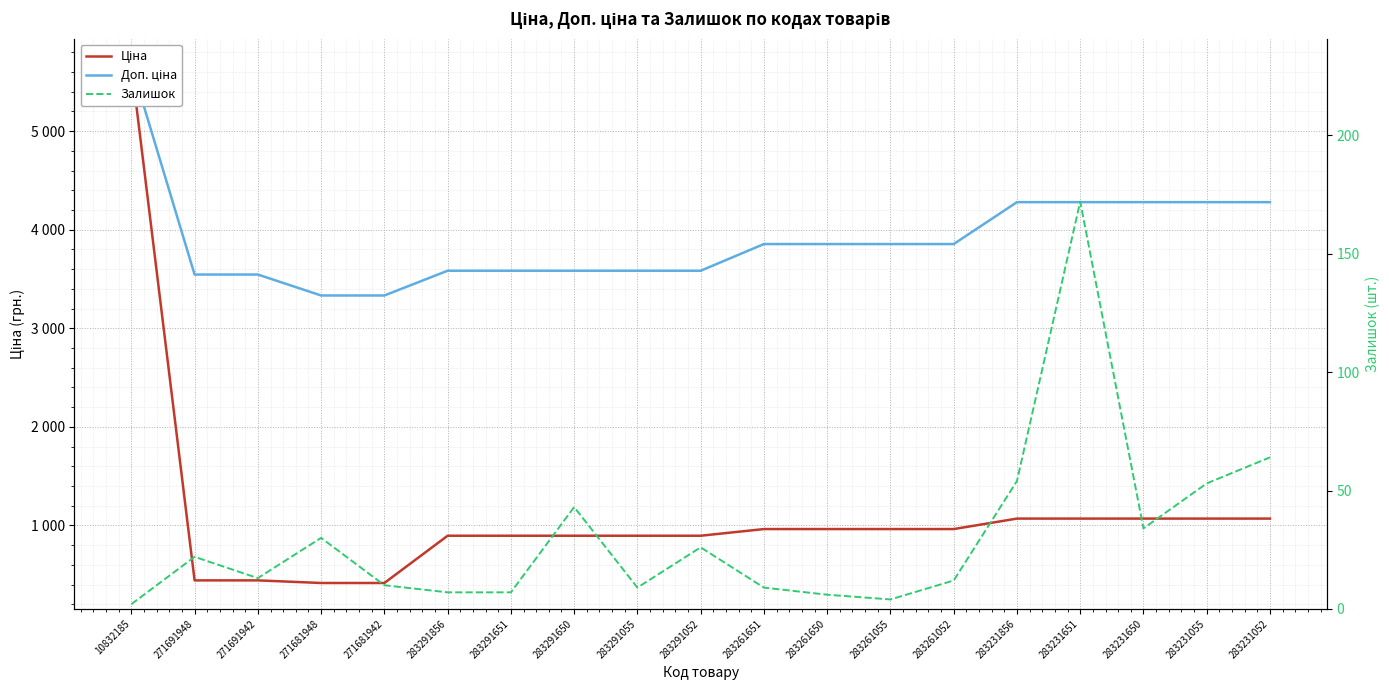

True or false: Доп. ціна has more than 1 points higher than both neighbors.

False